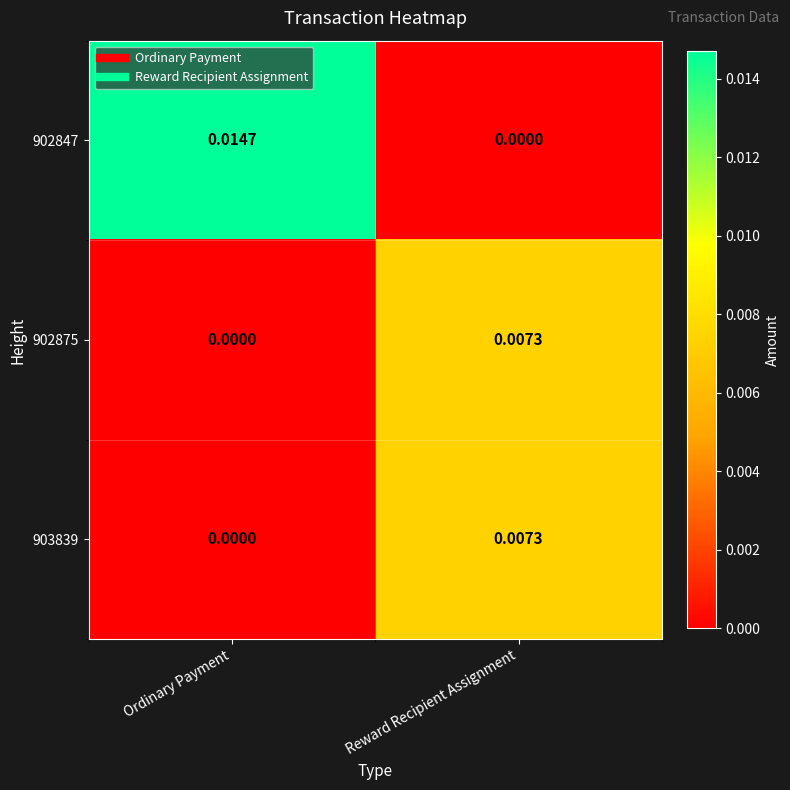

At which label does 902847 reach its minimum?

Reward Recipient Assignment